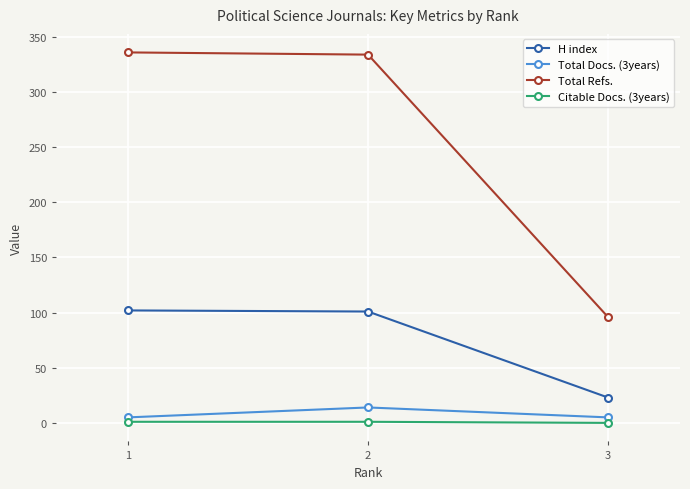

Between 1 and 2, which series saw the biggest shift?

Total Docs. (3years)